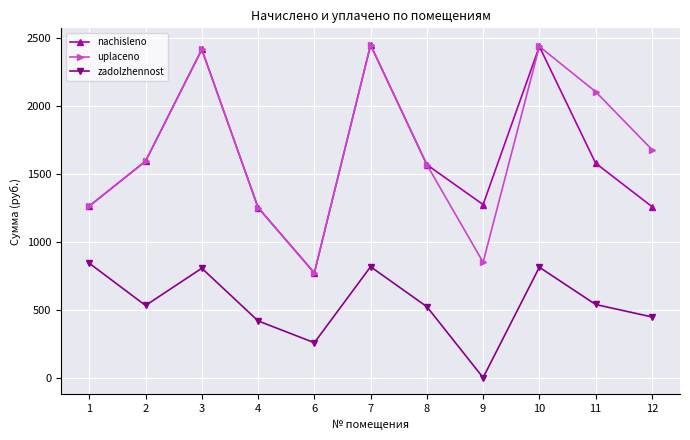

Is it true that nachisleno equals 1261.1 at 1?

True